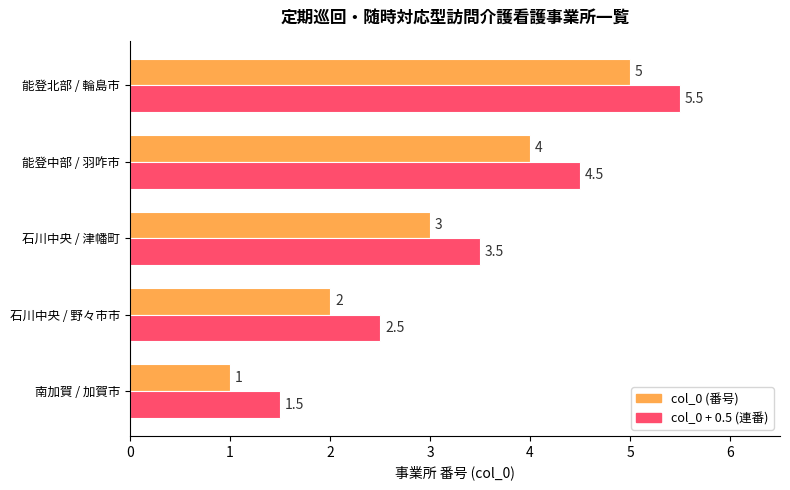

At which category is the sum across all series the highest?

能登北部 / 輪島市